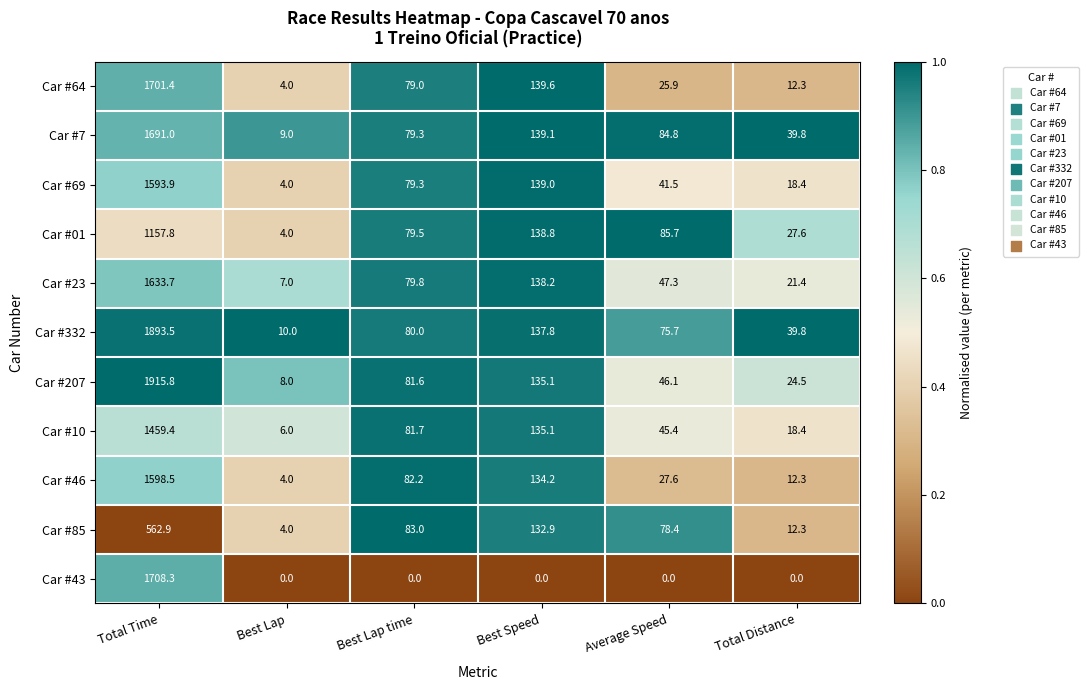

Rank the series by their maximum value, from lowest to highest.

Car #85, Car #01, Car #10, Car #69, Car #46, Car #23, Car #7, Car #64, Car #43, Car #332, Car #207